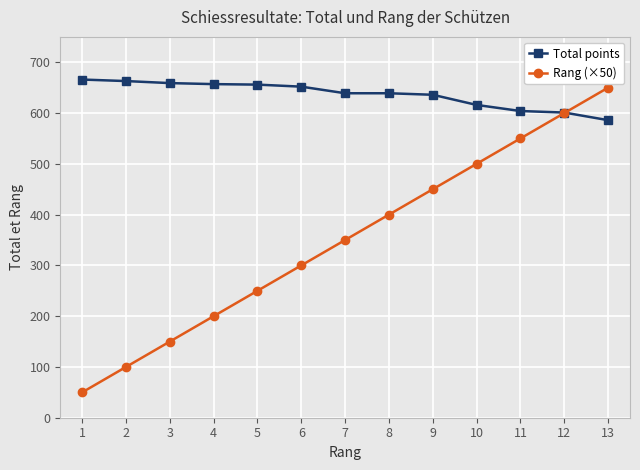

How many intersections are there between Rang (×50) and Total points?

1